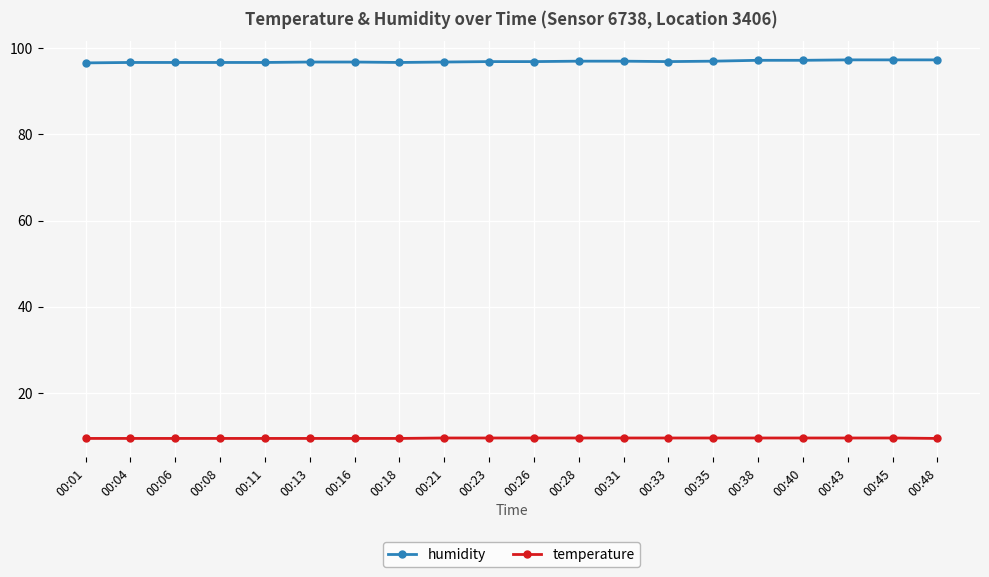

True or false: humidity and temperature intersect in this chart.

False